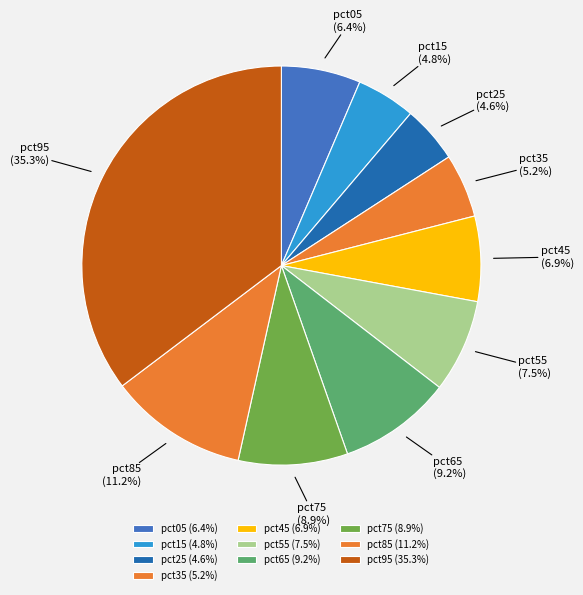

What percentage is the pct85 slice, to the nearest percent?

11%